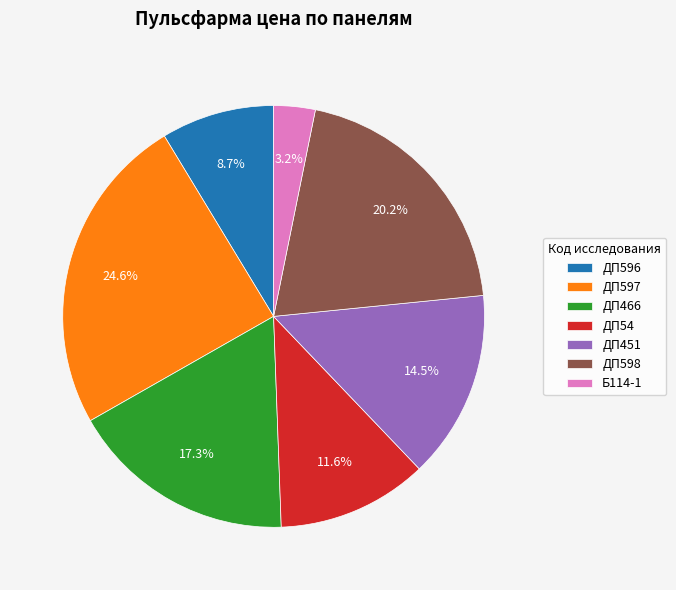

How many segments does this pie chart have?

7